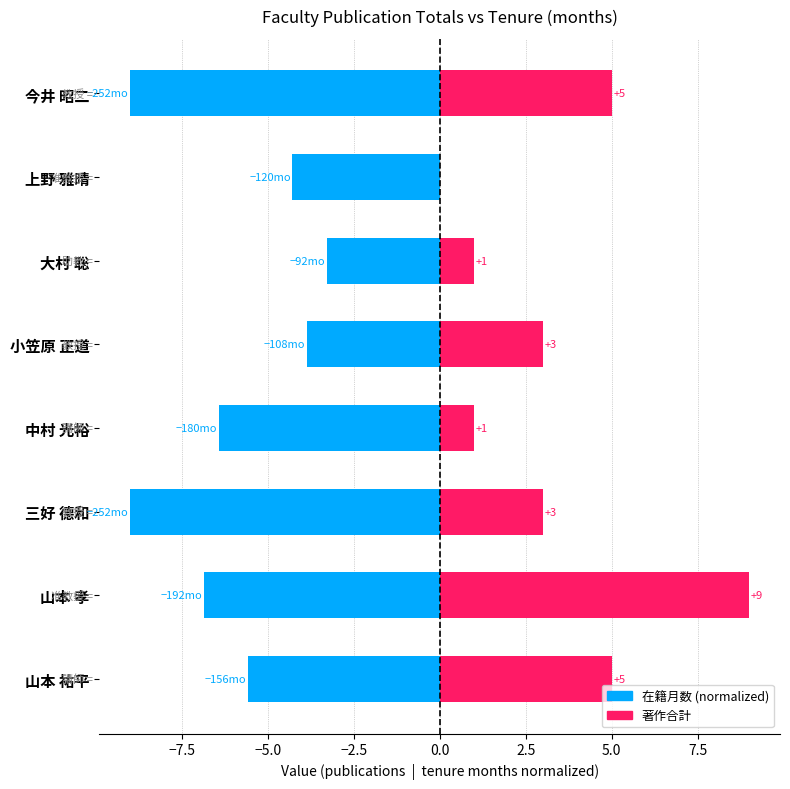

Is it true that 在籍月数 (normalized) equals -8.5 at 山本 祐平?

False